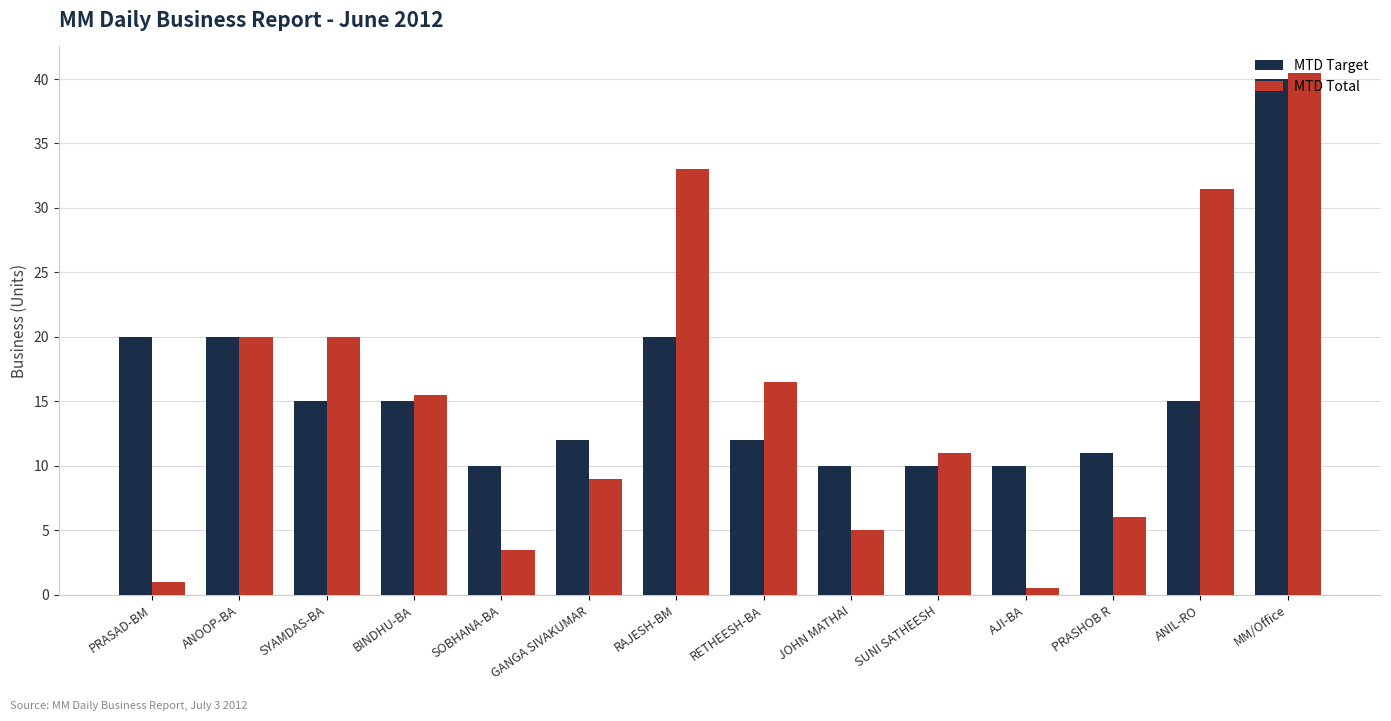

Which series has the largest total across all categories?

MTD Target